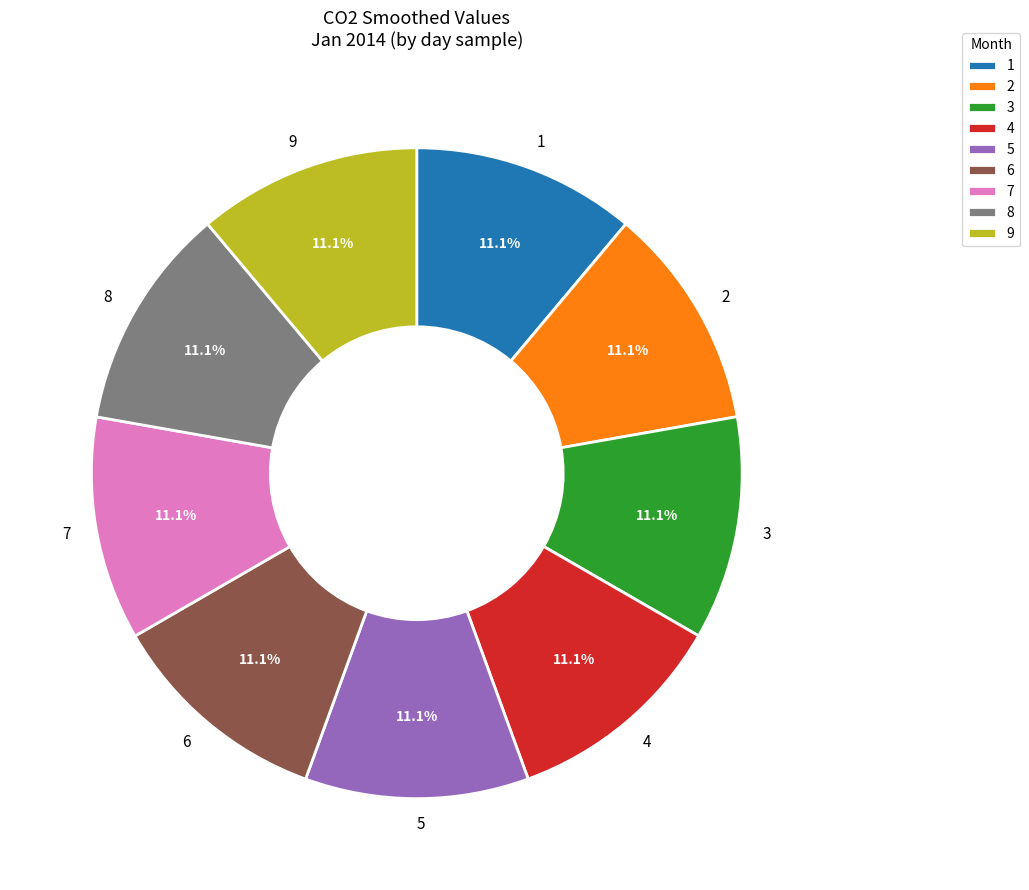

To the nearest percent, what is the combined percentage of 6 and 7?

22%